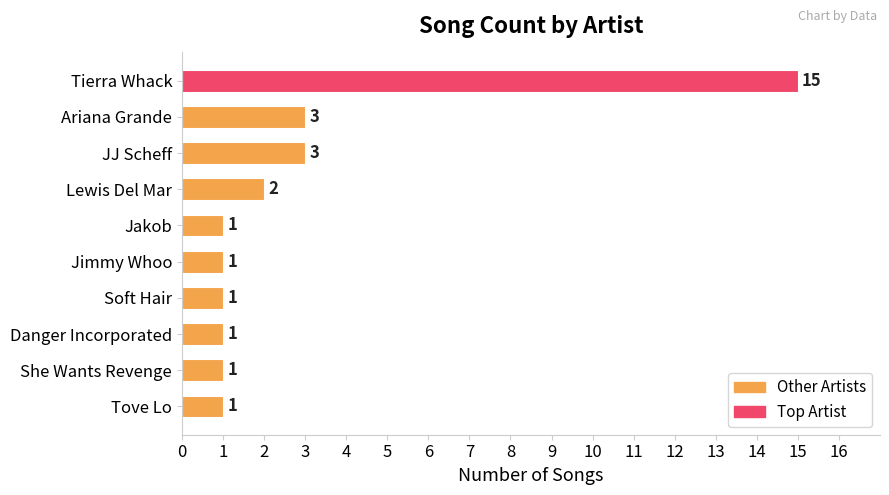

What is the difference between the maximum and second lowest values?

14